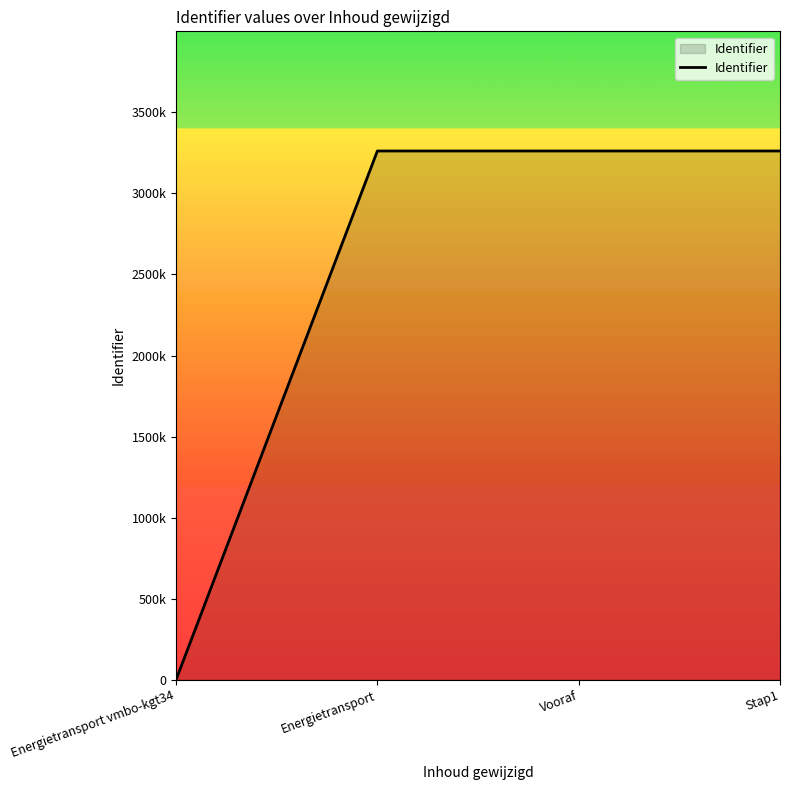

The chart shows a value of 3261796 at Stap1. True or false?

True